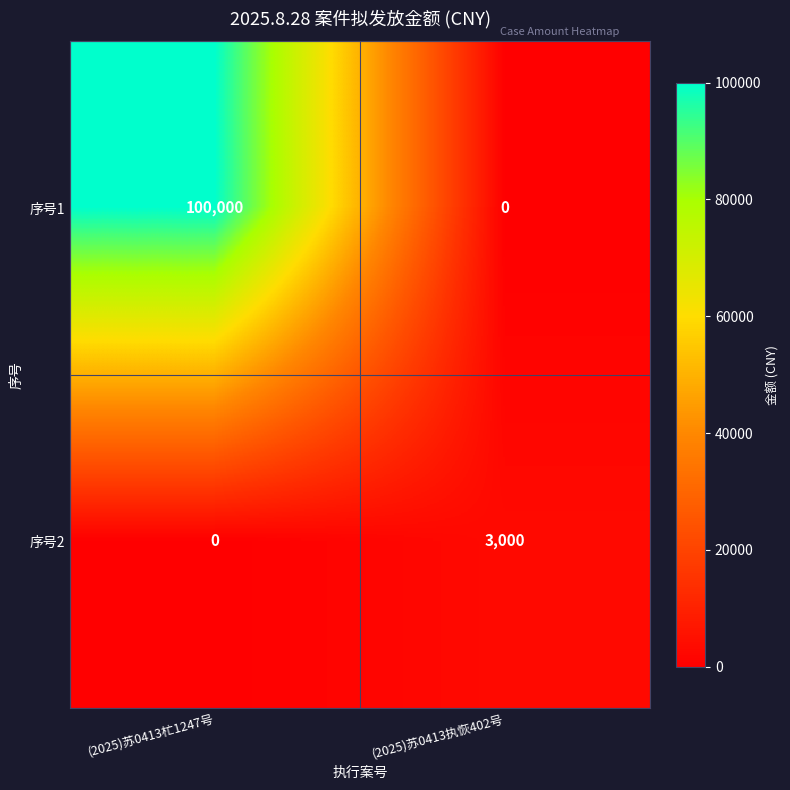

The 序号2 series shows 1177 at (2025)苏0413执恢402号. True or false?

False